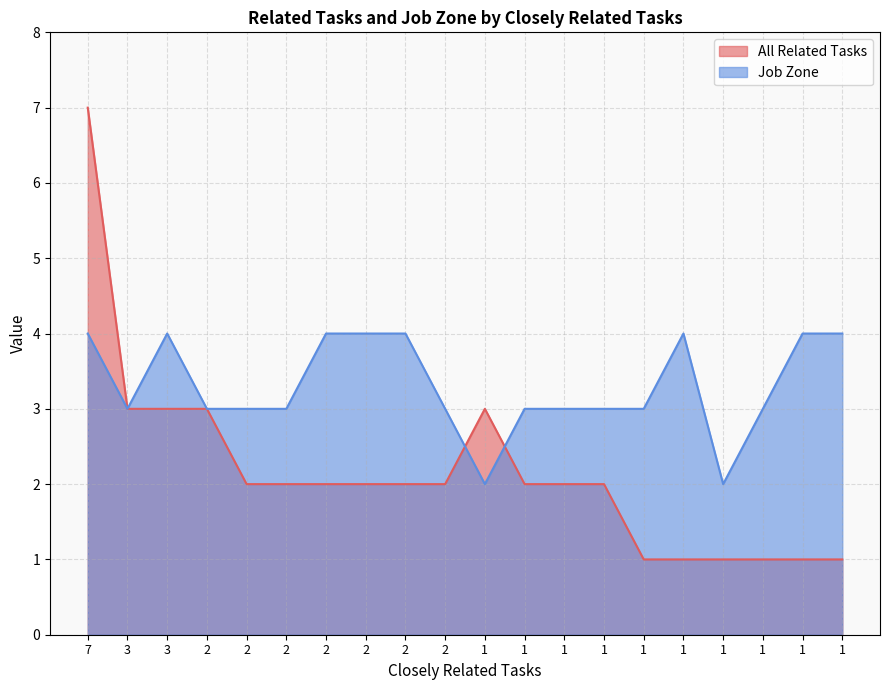

What is the total value across all series at 1?

5